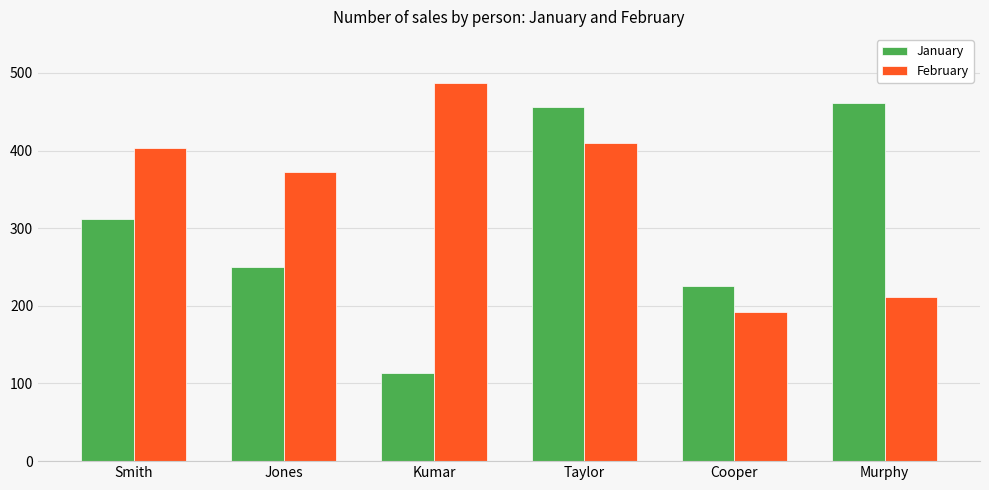

How many data points in January are less than 312?

3